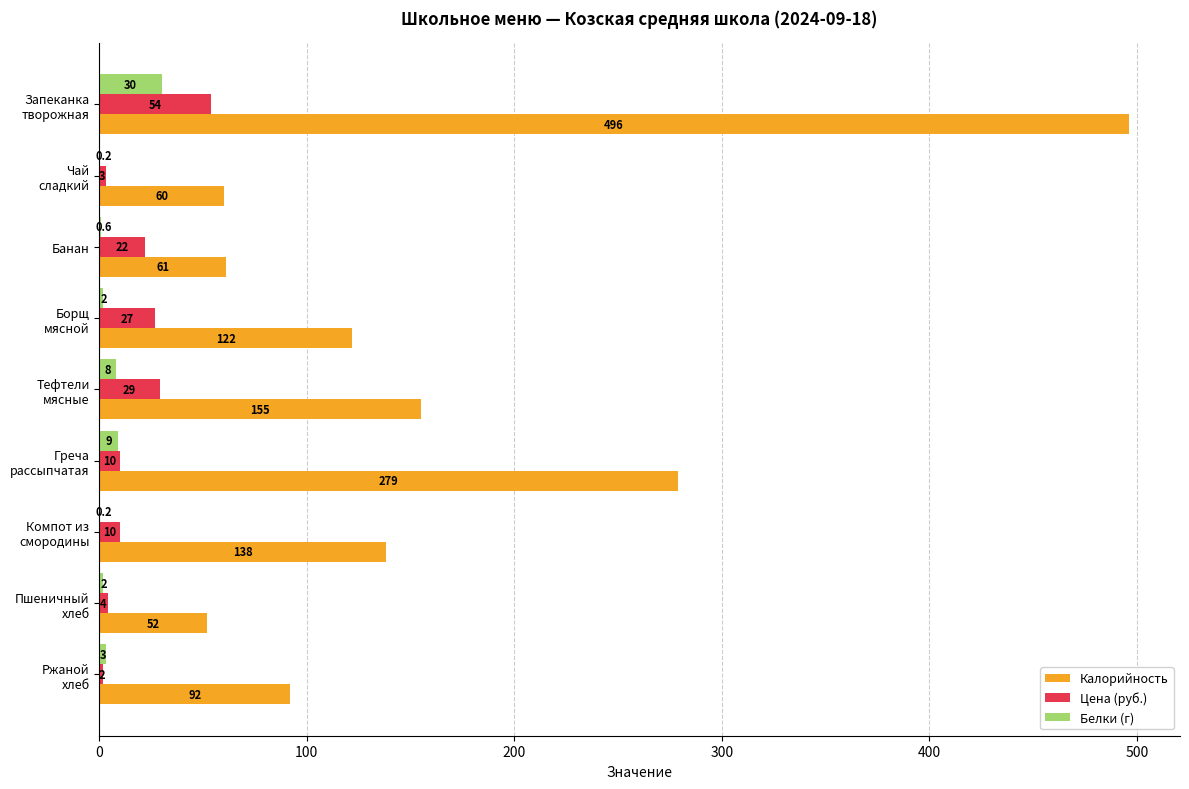

What is the average value of the Калорийность series?

161.7